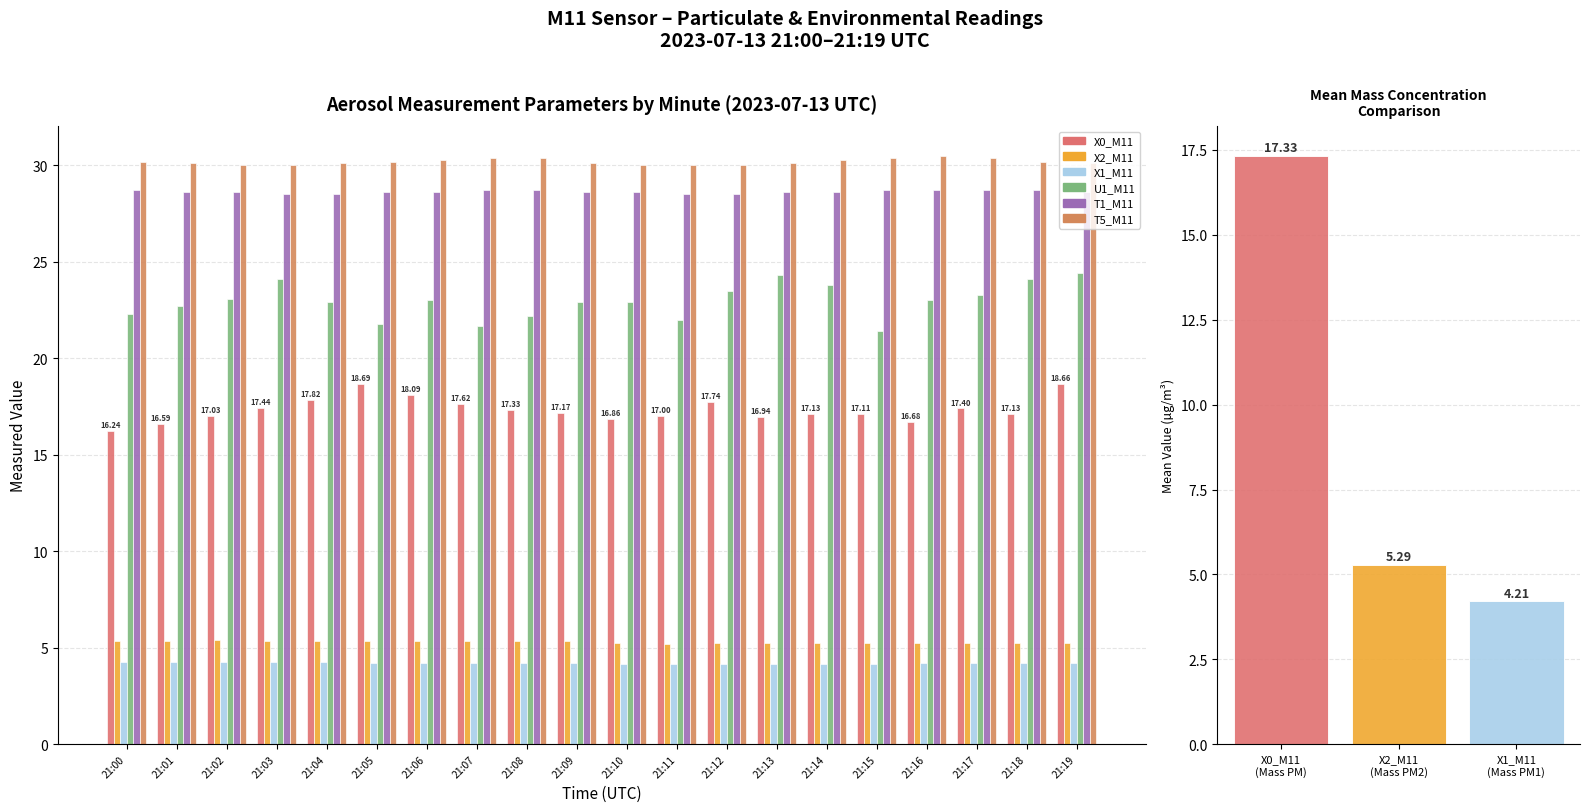

Reading left to right, list all the values displayed in this chart.

X0_M11: 16.2	16.6	17.0	17.4	17.8	18.7	18.1	17.6	17.3	17.2	16.9	17.0	17.7	16.9	17.1	17.1	16.7	17.4	17.1	18.7
X2_M11: 5.3	5.3	5.4	5.4	5.4	5.4	5.3	5.3	5.4	5.3	5.2	5.2	5.2	5.2	5.2	5.2	5.2	5.2	5.2	5.3
X1_M11: 4.2	4.2	4.2	4.2	4.2	4.2	4.2	4.2	4.2	4.2	4.2	4.2	4.2	4.2	4.2	4.2	4.2	4.2	4.2	4.2
U1_M11: 22.3	22.7	23.1	24.1	22.9	21.8	23.0	21.7	22.2	22.9	22.9	22.0	23.5	24.3	23.8	21.4	23.0	23.3	24.1	24.4
T1_M11: 28.7	28.6	28.6	28.5	28.5	28.6	28.6	28.7	28.7	28.6	28.6	28.5	28.5	28.6	28.6	28.7	28.7	28.7	28.7	28.6
T5_M11: 30.2	30.1	30.0	30.0	30.1	30.2	30.3	30.4	30.4	30.1	30.0	30.0	30.0	30.1	30.3	30.4	30.5	30.4	30.2	30.1